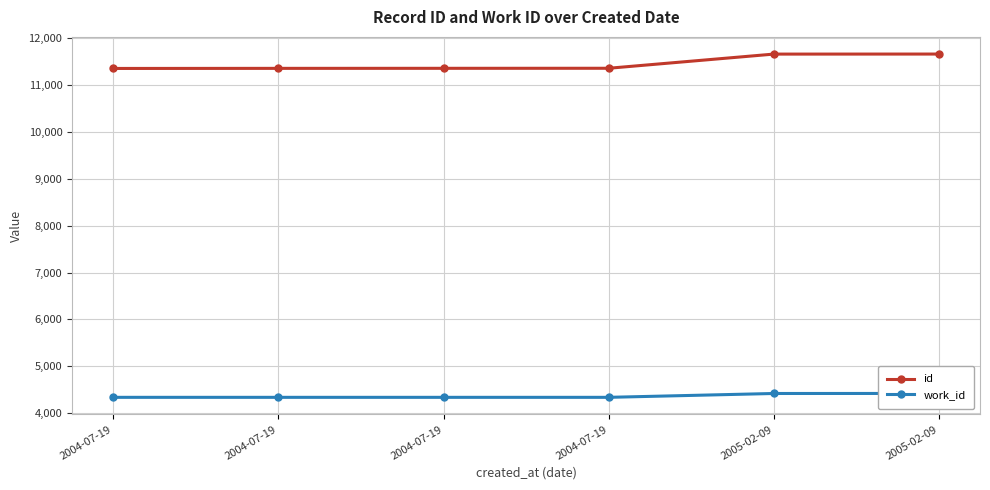

Reading right to left, what are all the values shown in this chart?

id: 2005-02-09=11658	2005-02-09=11657	2004-07-19=11355	2004-07-19=11354	2004-07-19=11353	2004-07-19=11351
work_id: 2005-02-09=4423	2005-02-09=4422	2004-07-19=4340	2004-07-19=4340	2004-07-19=4340	2004-07-19=4340